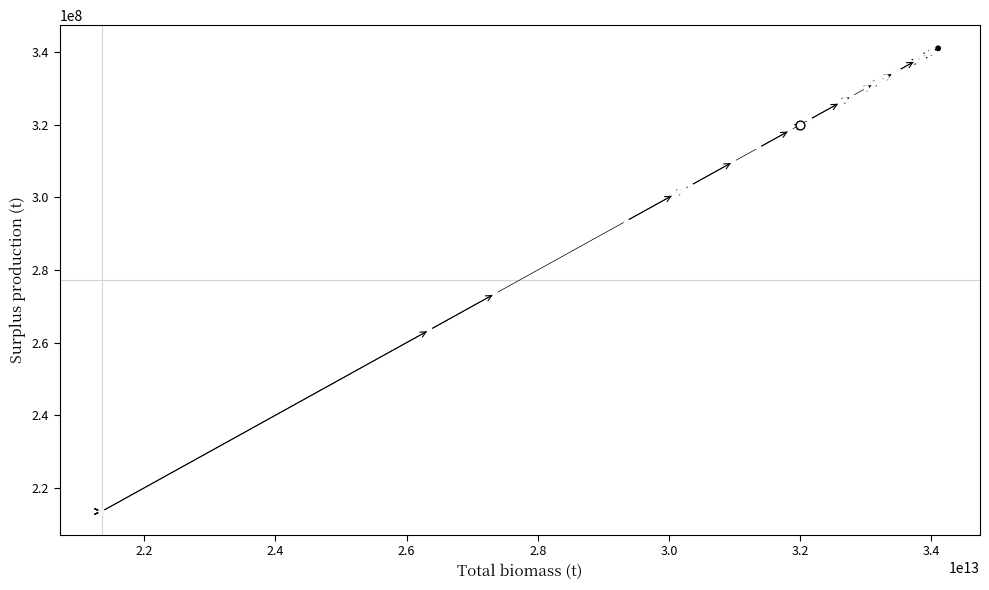

What is the minimum value shown in the chart?

213501190